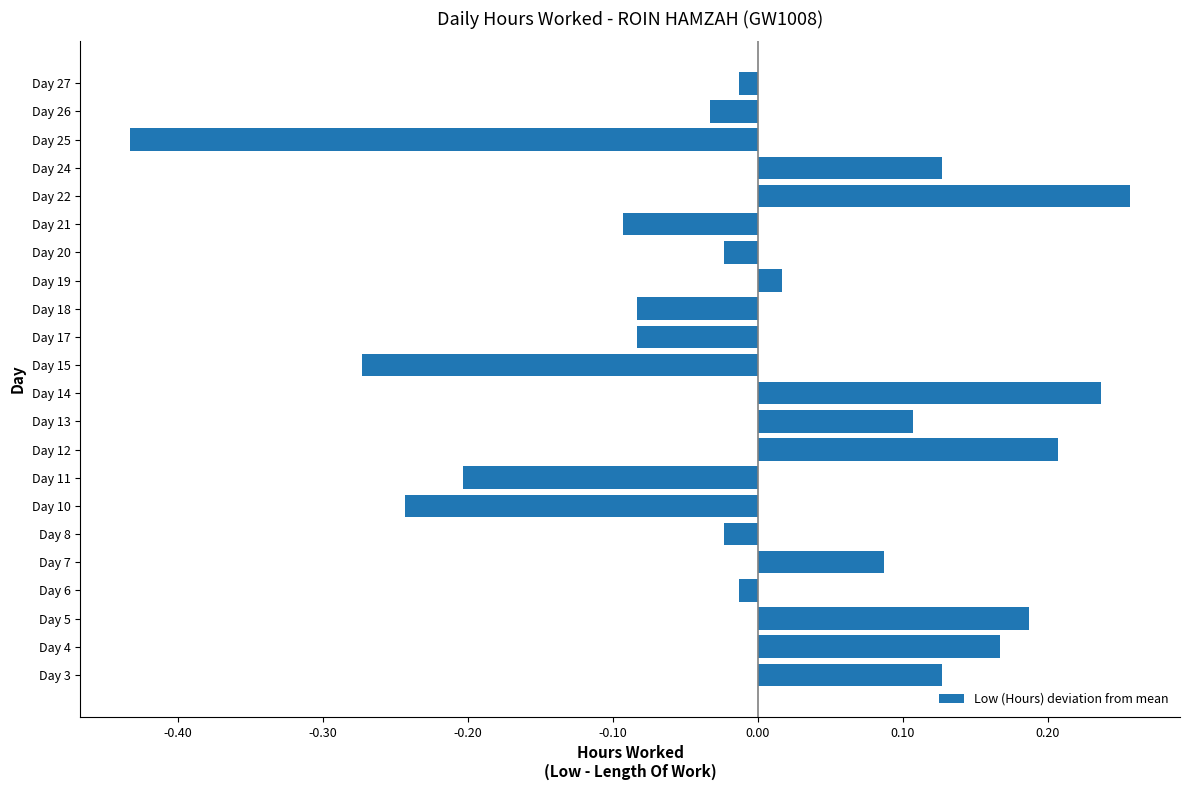

How many data points does each series have?

22